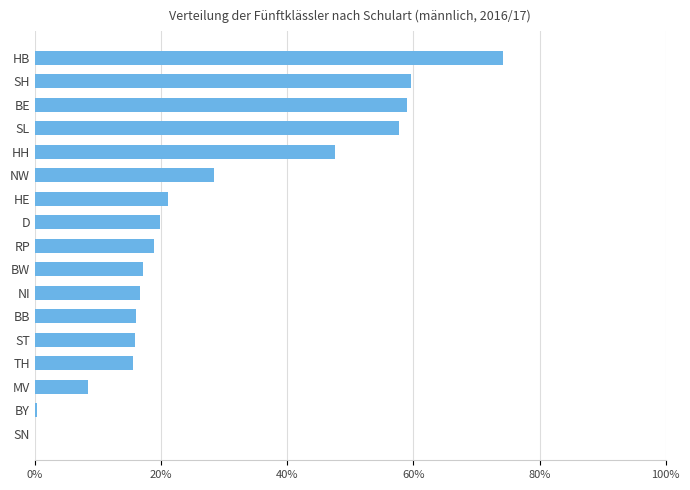

At which label is the value closest to 37?

NW